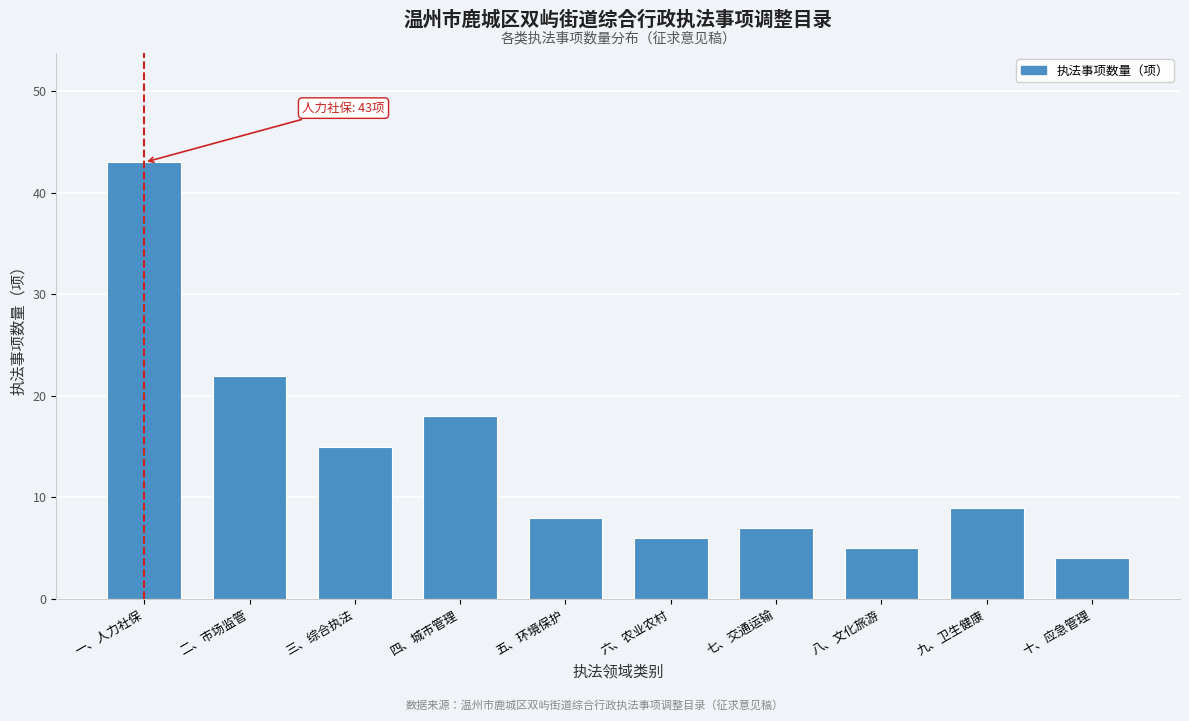

Reading left to right, list all the values displayed in this chart.

一、人力社保=43	二、市场监管=22	三、综合执法=15	四、城市管理=18	五、环境保护=8	六、农业农村=6	七、交通运输=7	八、文化旅游=5	九、卫生健康=9	十、应急管理=4